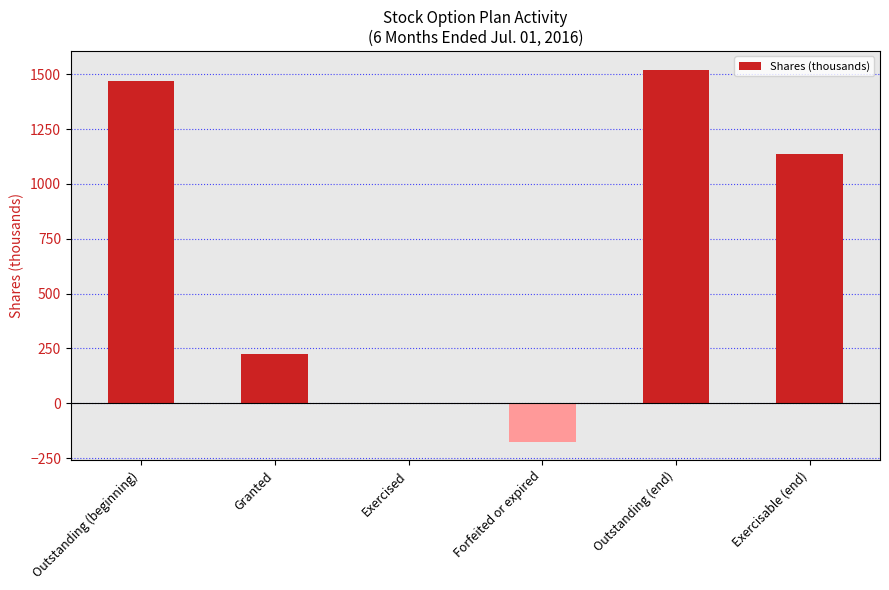

Which label corresponds to the largest value in the chart?

Outstanding (end)